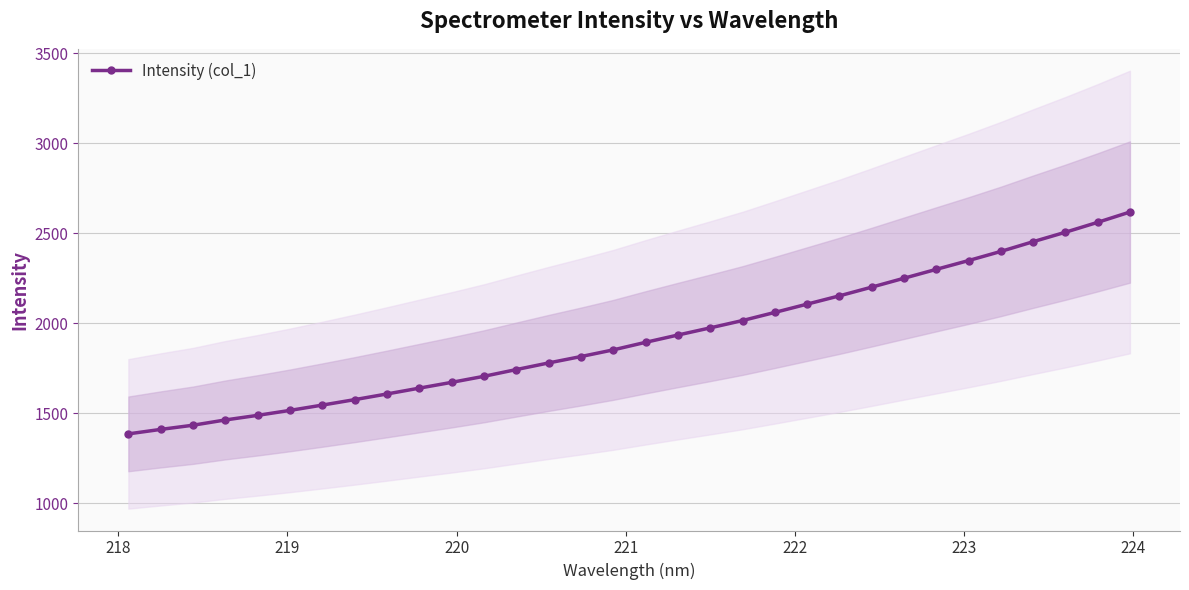

How many lines are shown in the chart?

1